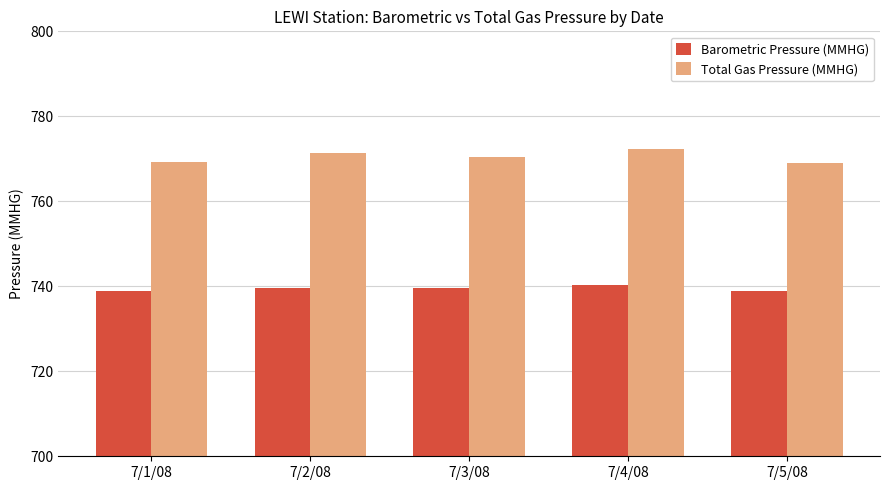

What is the greatest value displayed?

772.3